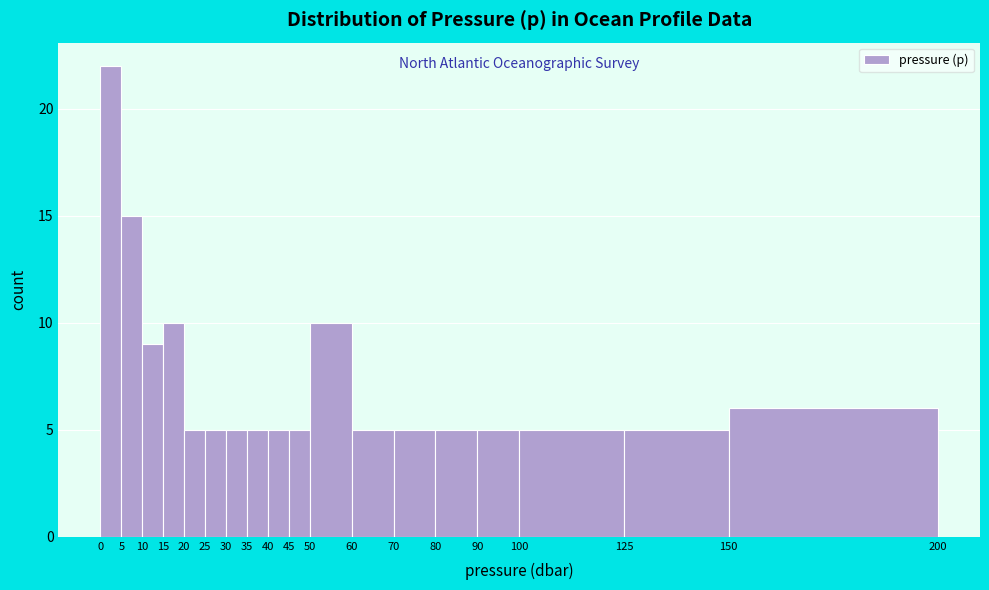

What is the height of the bar covering 5 to 10 on the x-axis? The values are not printed on the chart, so give them approximately, as read against the axis.

15